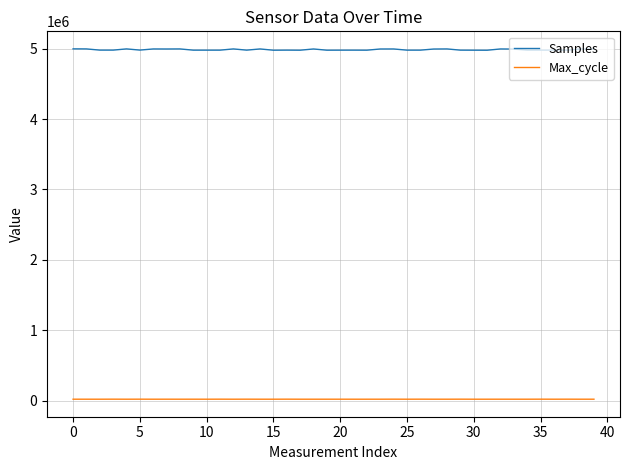

What is the lowest value of the Samples series?

4977184